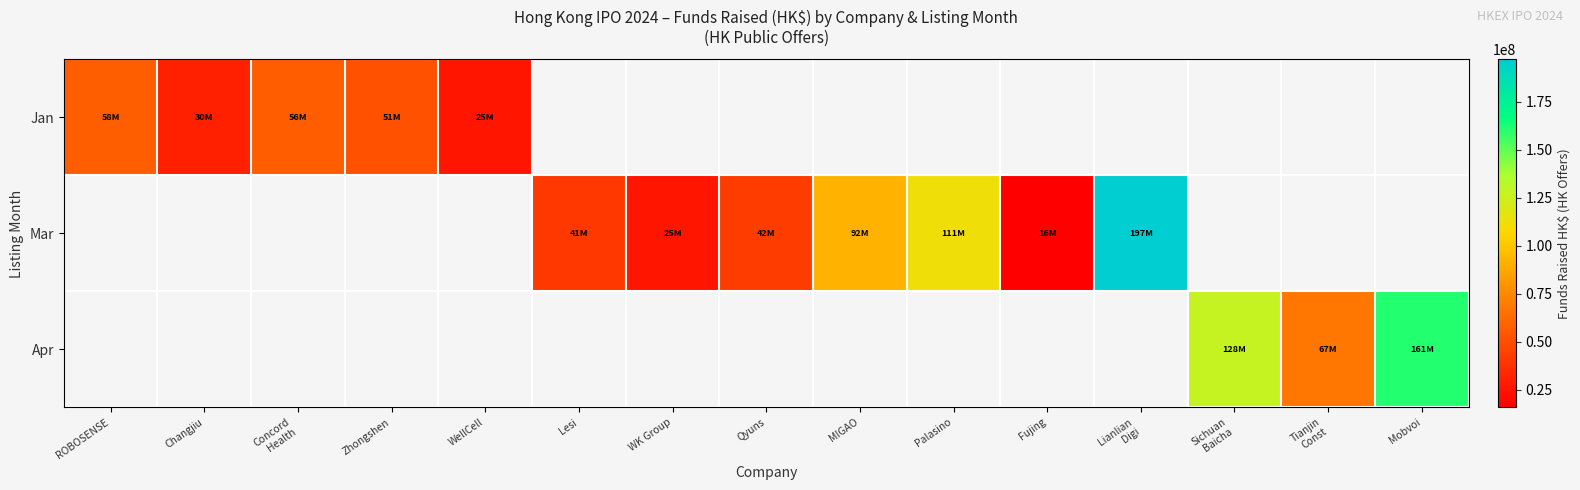

Count the number of categories in the chart.

15